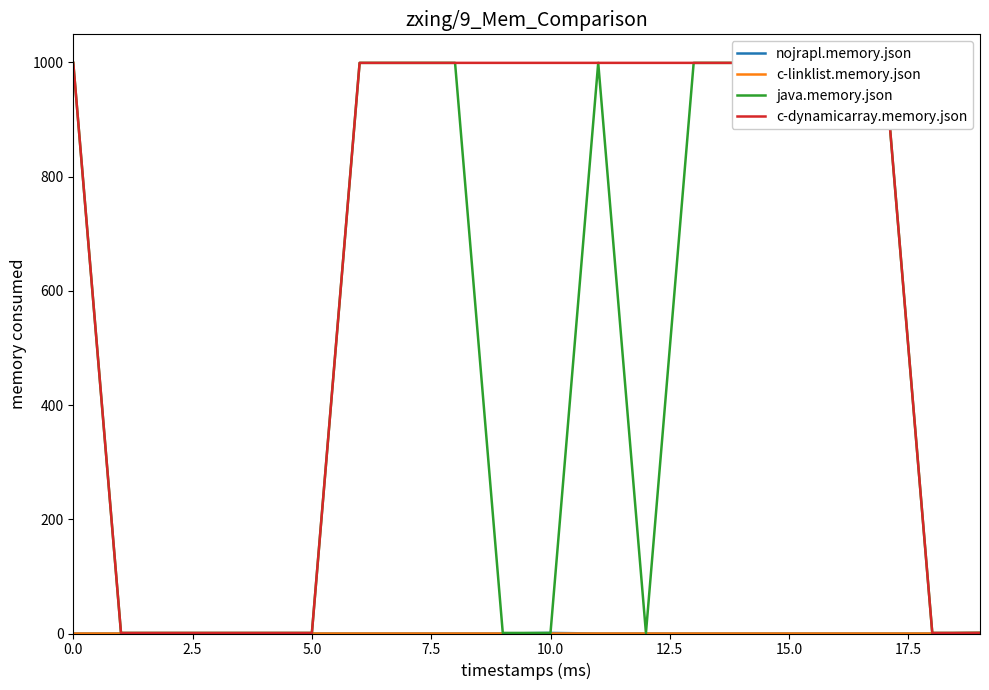

Rank the series by their maximum value, from lowest to highest.

nojrapl.memory.json, c-linklist.memory.json, java.memory.json, c-dynamicarray.memory.json